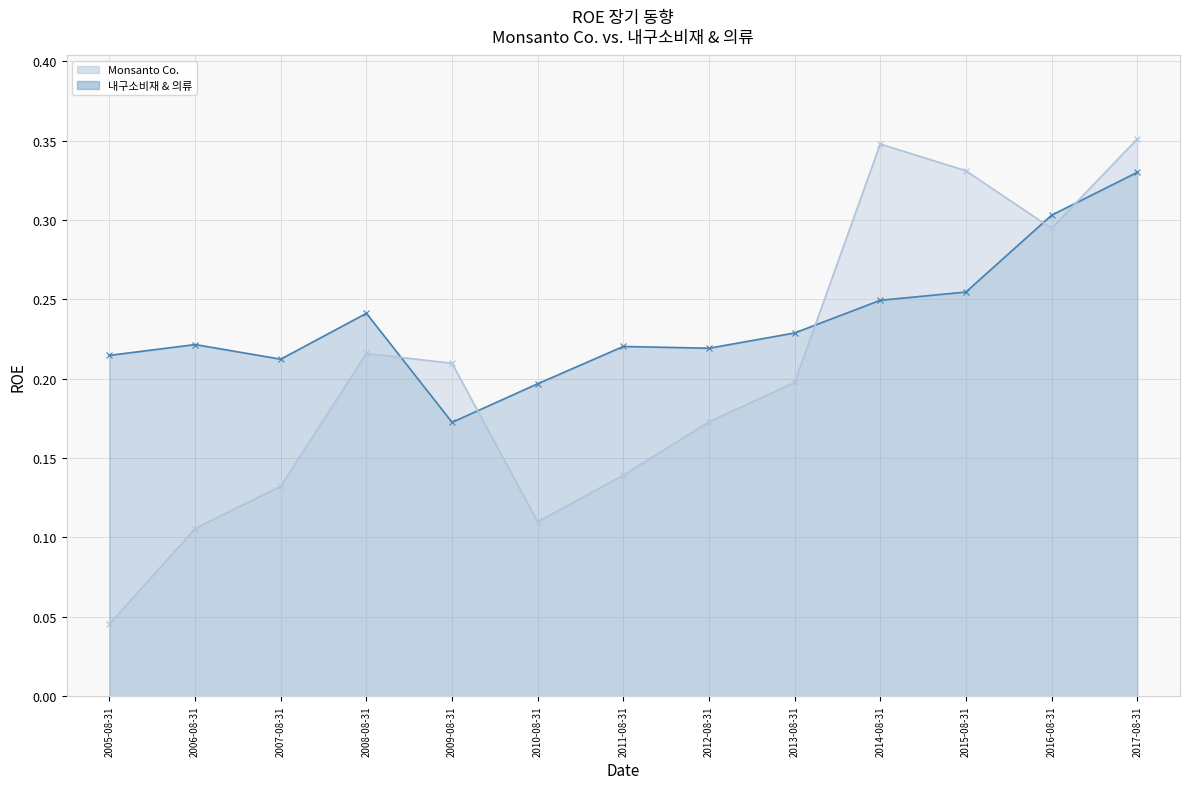

How many distinct data groups are displayed?

2